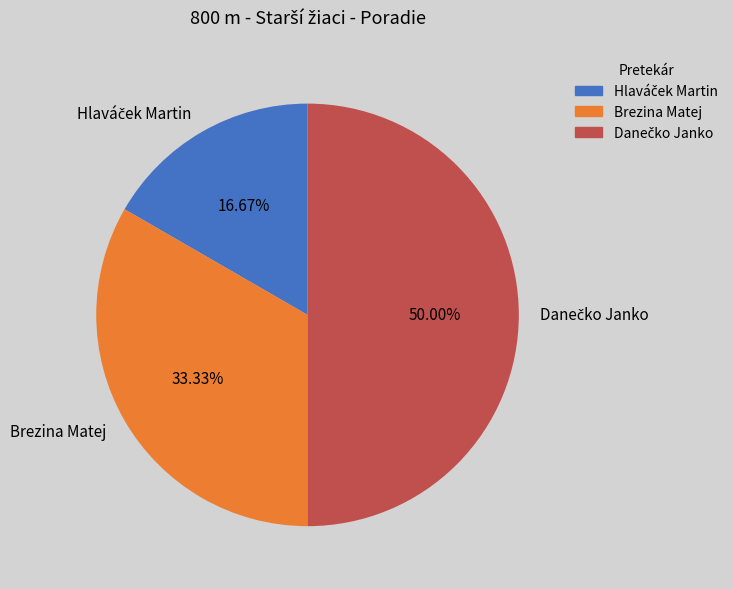

To the nearest percent, what portion does Brezina Matej represent?

33%